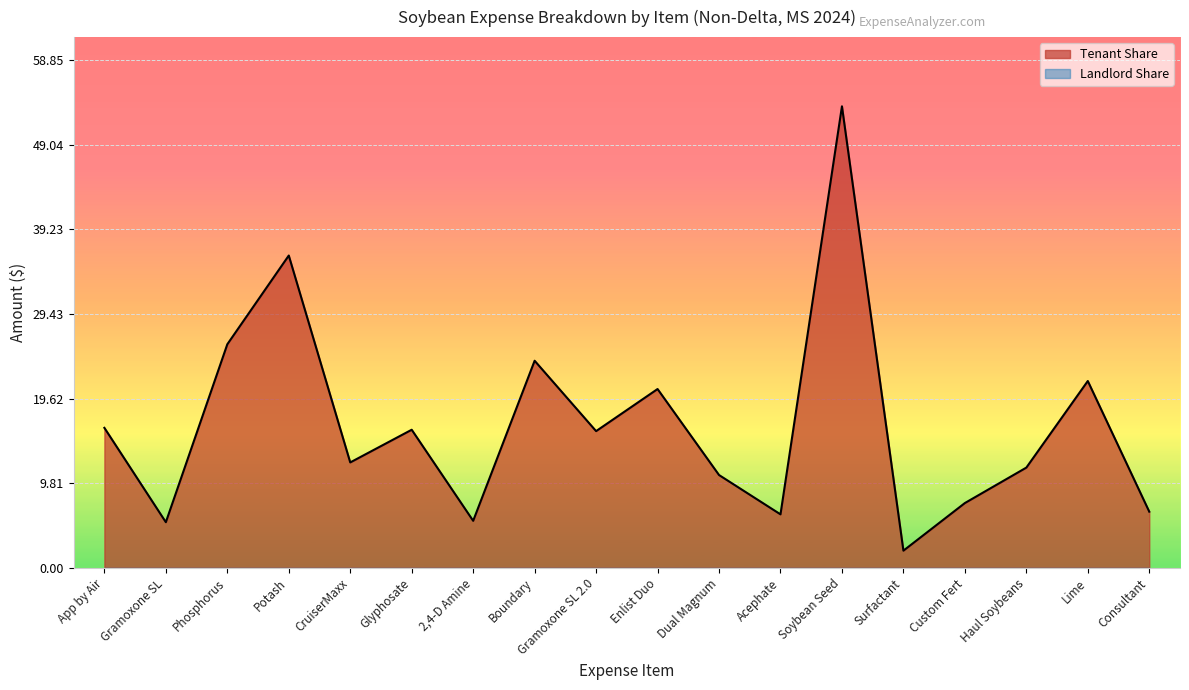

True or false: Total Amount and Landlord Share intersect in this chart.

False